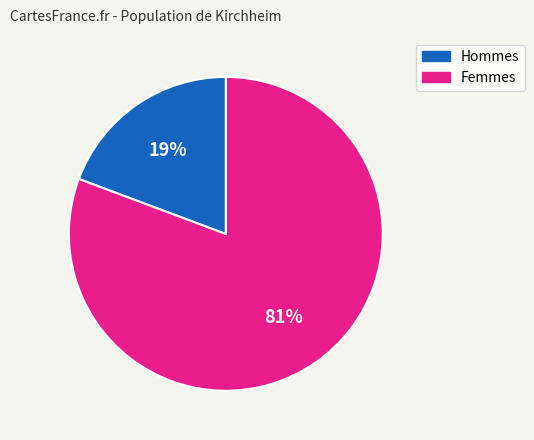

To the nearest percent, what is the average slice percentage?

50%